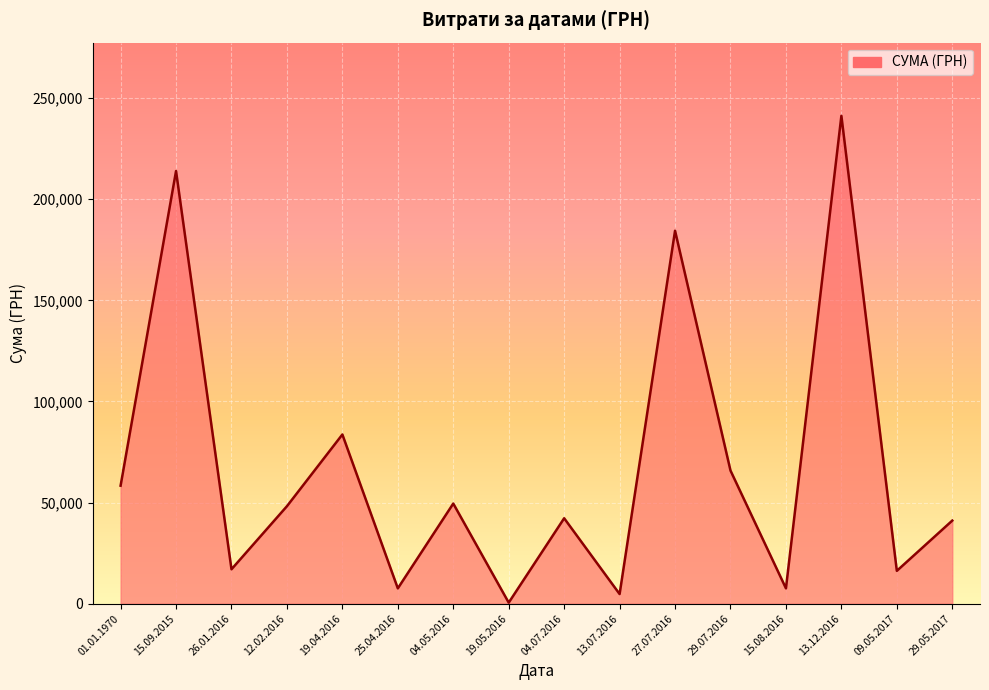

At which category does the data reach its first local peak?

15.09.2015